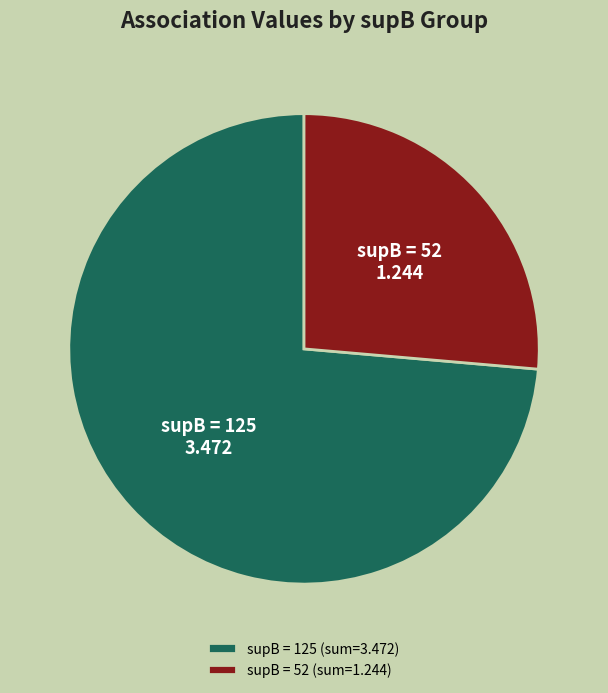

What is the smallest slice in the pie chart?

supB = 52 (sum=1.244)